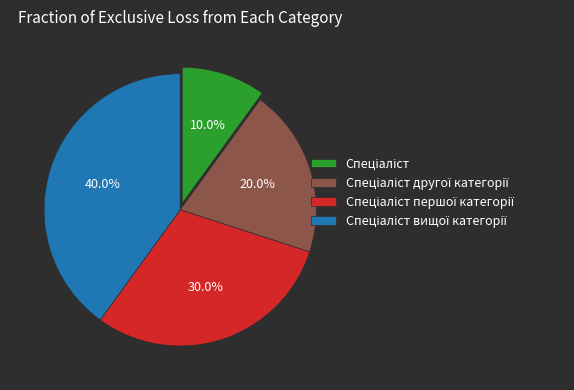

Is there a majority slice in this chart?

No